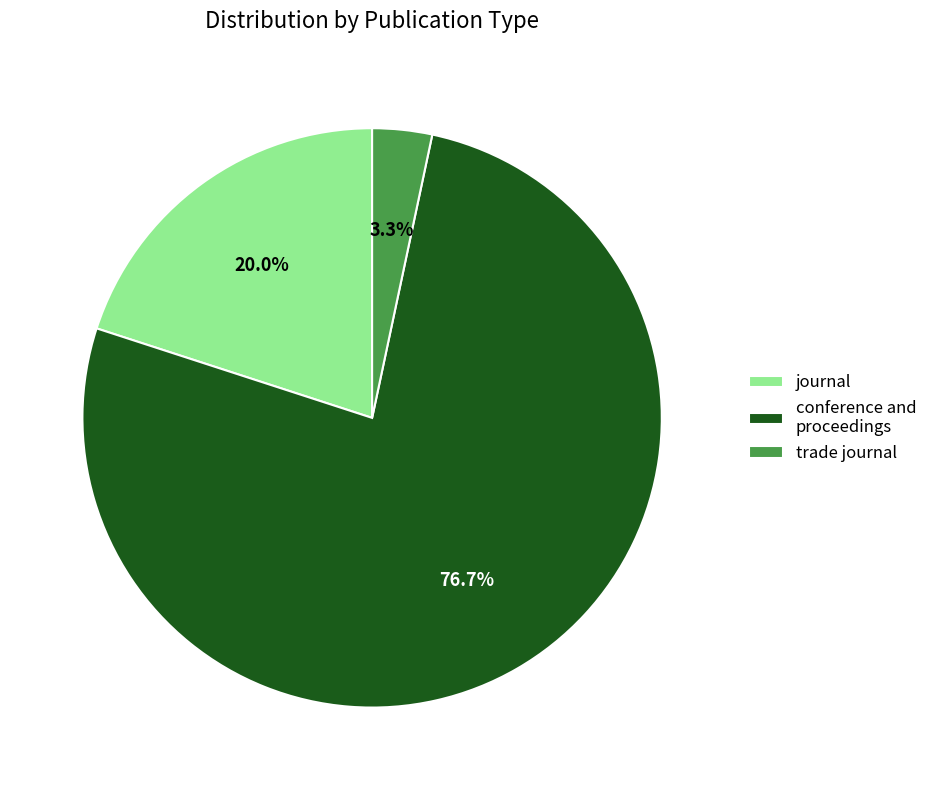

Combined, what portion of the pie is journal and conference and proceedings?

96.7%